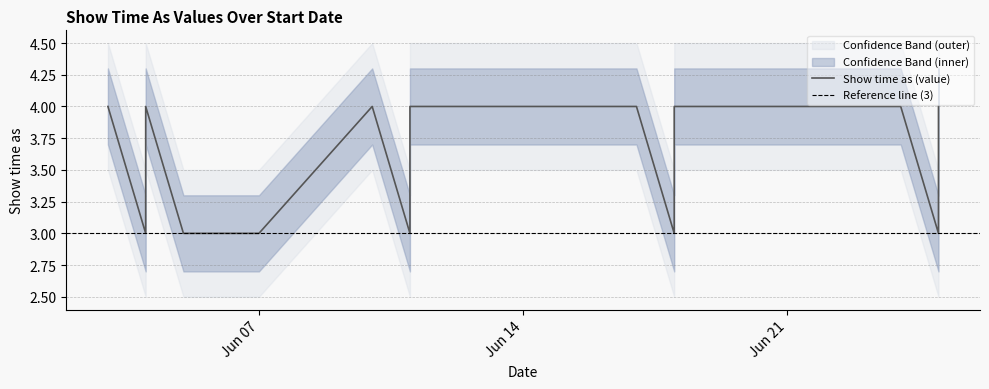

What is the sum of all lower_bound values?

62.0